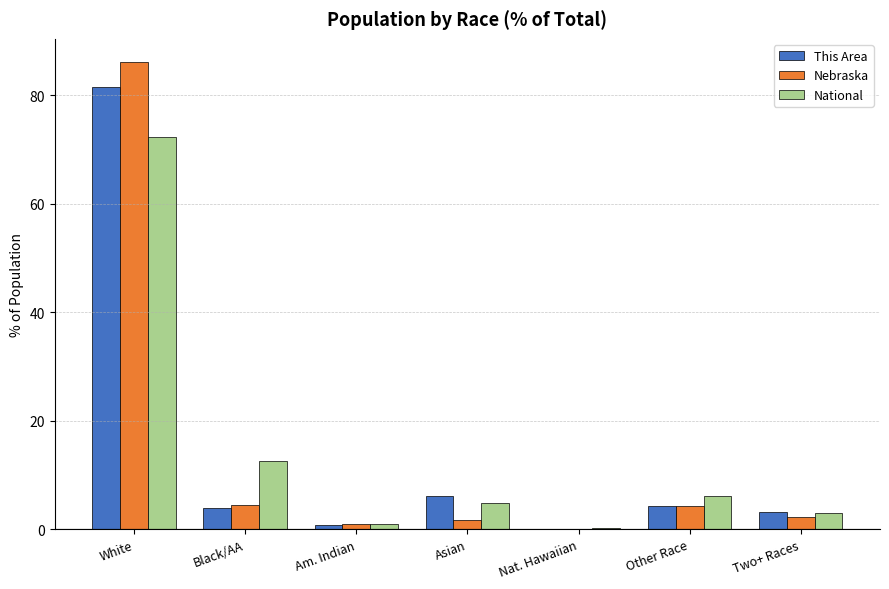

True or false: National has a value of 2.9 at Two+ Races.

True